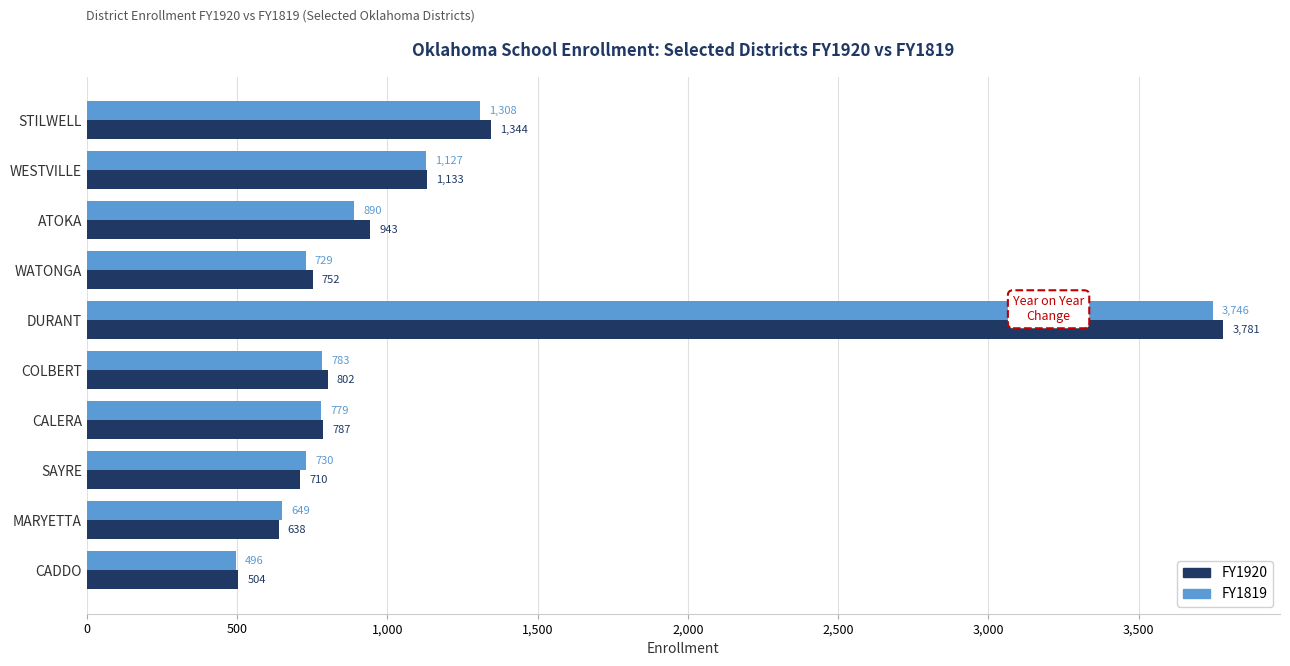

At which label is FY1920 closest to 2142?

STILWELL